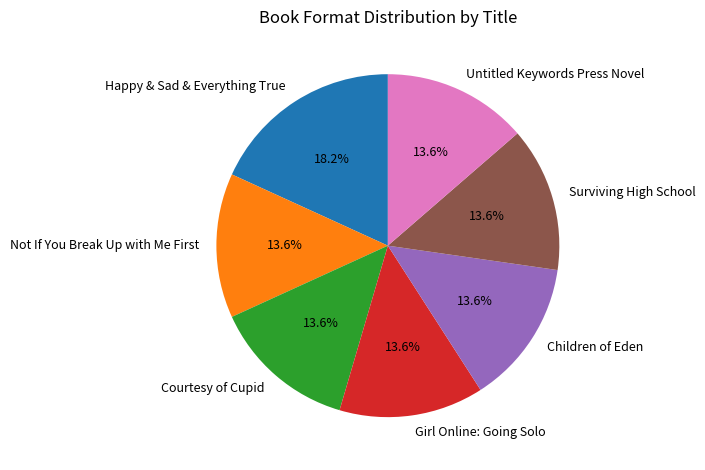

Does any single category account for the majority?

No